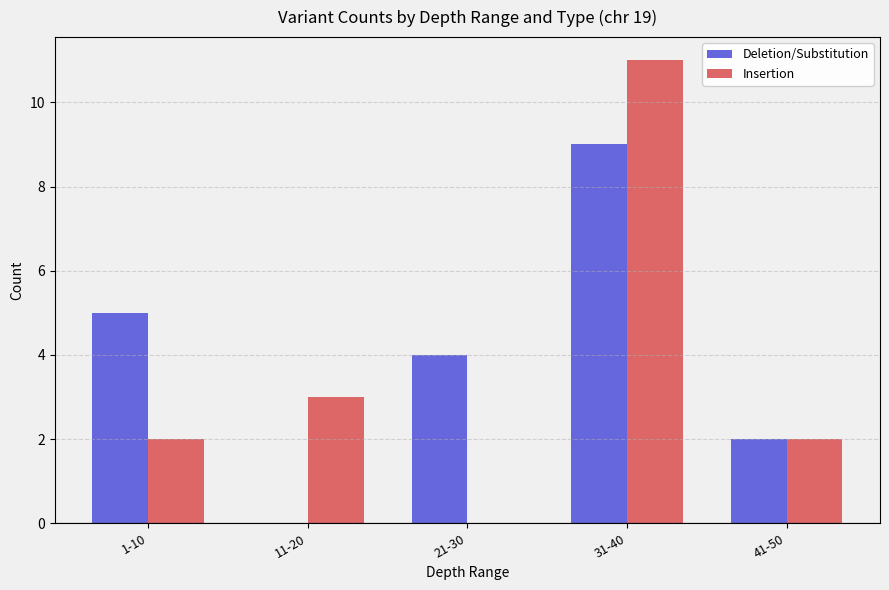

Is the value of Deletion/Substitution at 31-40 greater than the value of Insertion at 31-40?

No